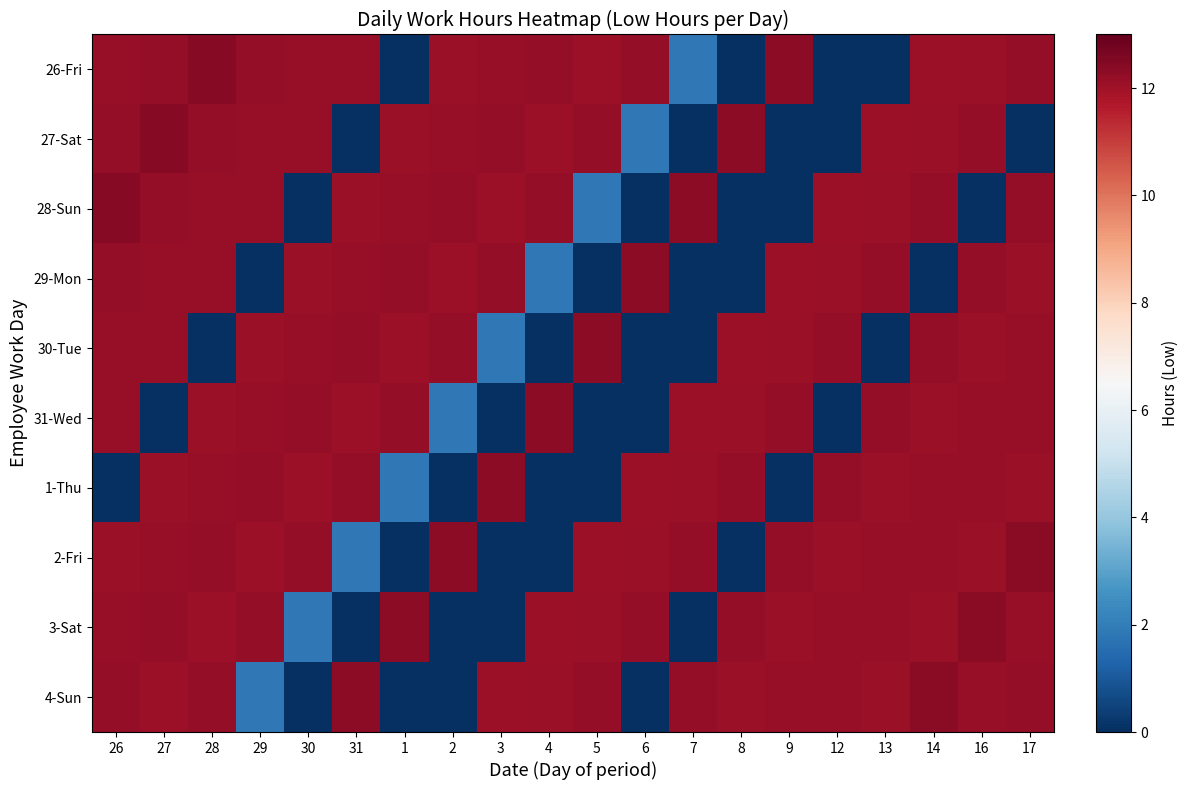

Rank the series at 8 from lowest to highest value.

26-Fri, 28-Sun, 29-Mon, 2-Fri, 30-Tue, 31-Wed, 4-Sun, 1-Thu, 3-Sat, 27-Sat